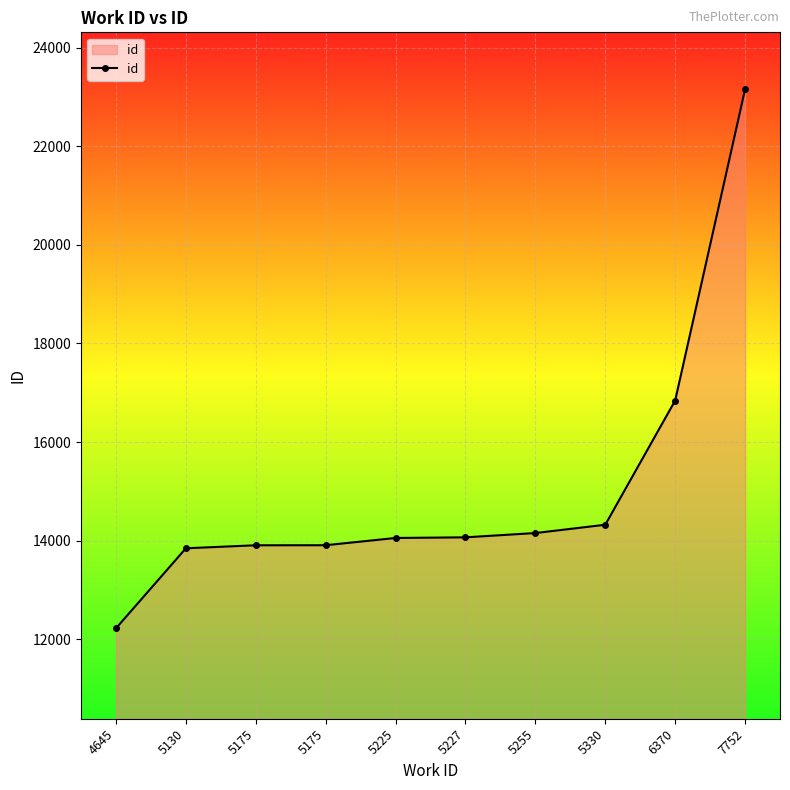

The value at 5130 is 4239. True or false?

False